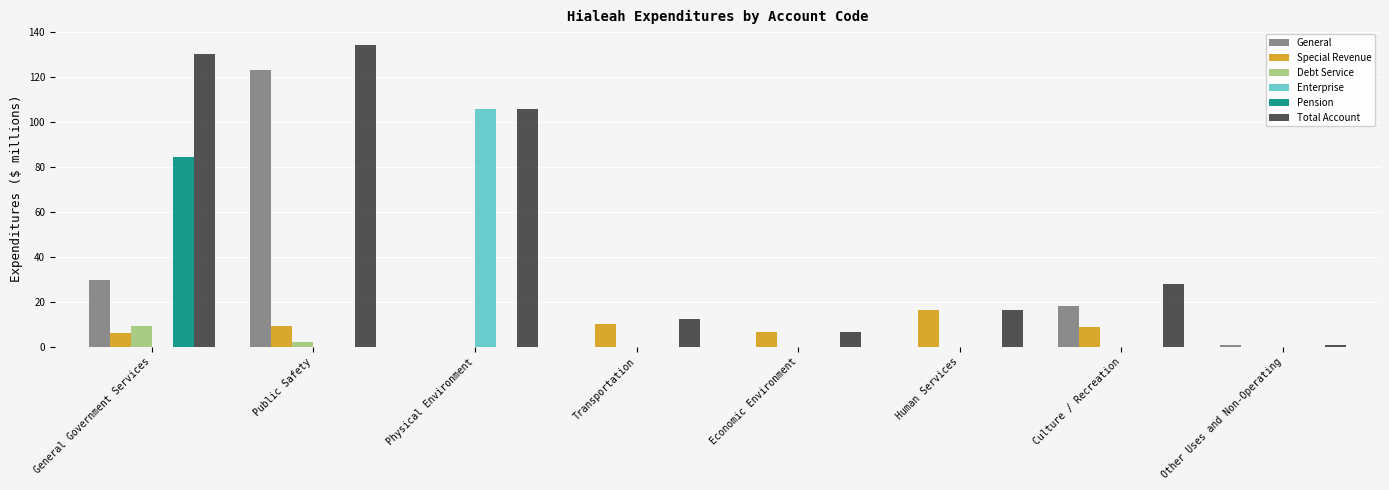

Is the value of Special Revenue at Economic Environment greater than the value of Debt Service at Human Services?

Yes